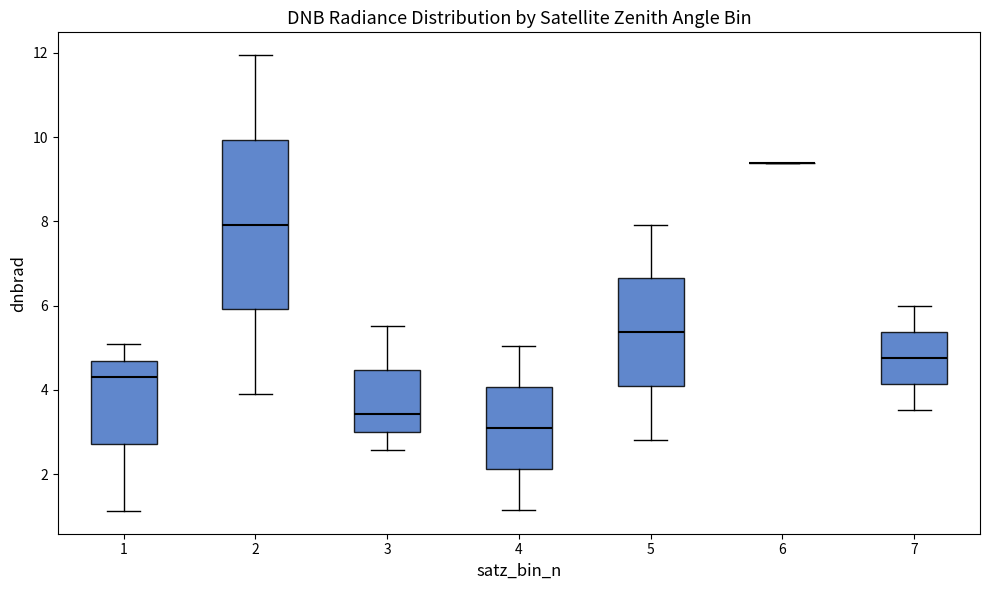

Which box is the tallest, from its lower edge to its upper edge?

2